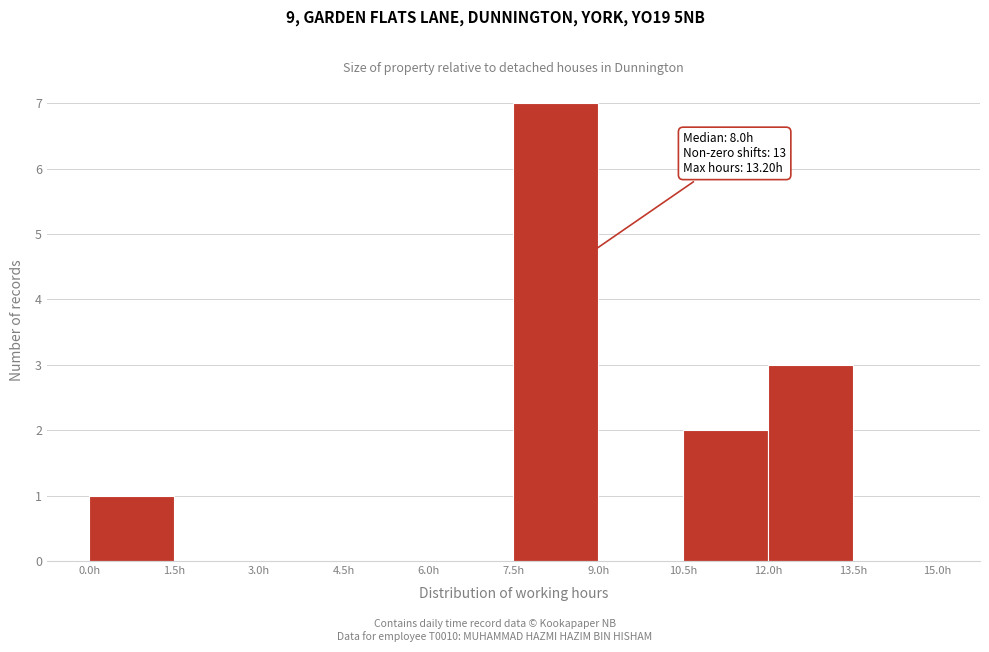

Which range on the x-axis has the tallest bar?

7.5 to 9.0